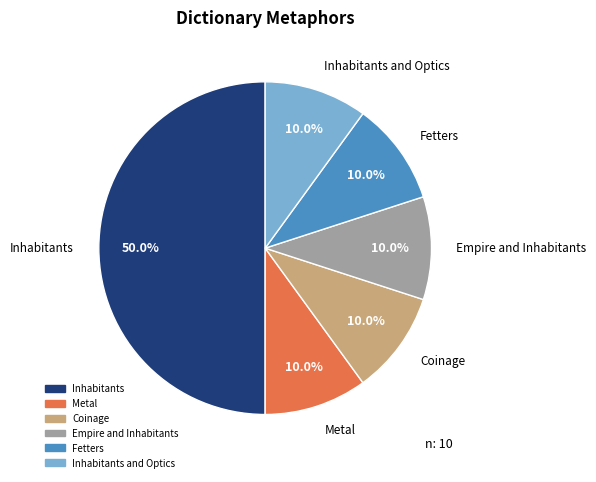

Does Fetters represent more than half of the total?

No